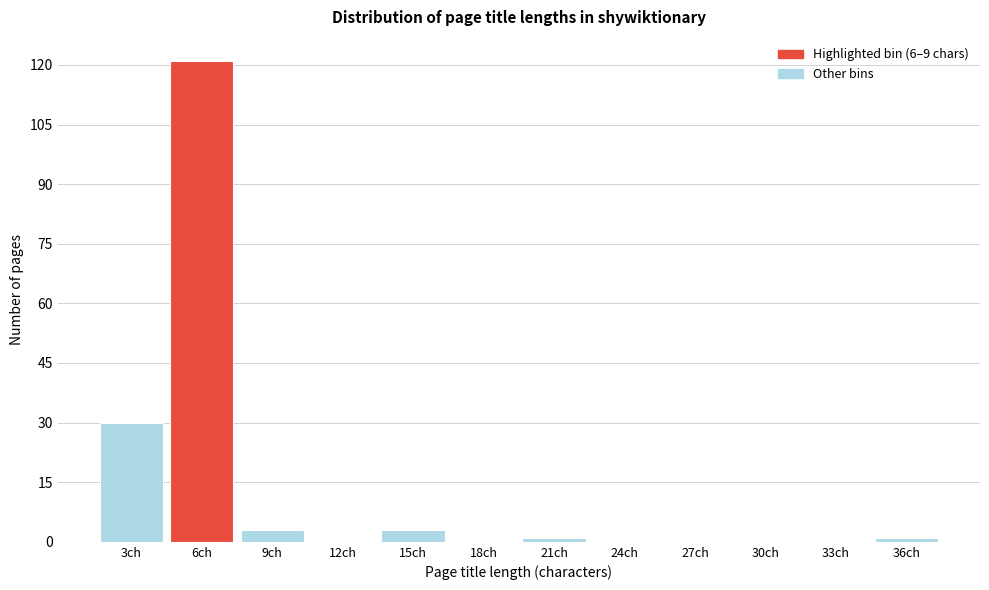

Reading left to right, extract all data points from this chart.

3ch=30	6ch=121	9ch=3	12ch=0	15ch=3	18ch=0	21ch=1	24ch=0	27ch=0	30ch=0	33ch=0	36ch=1